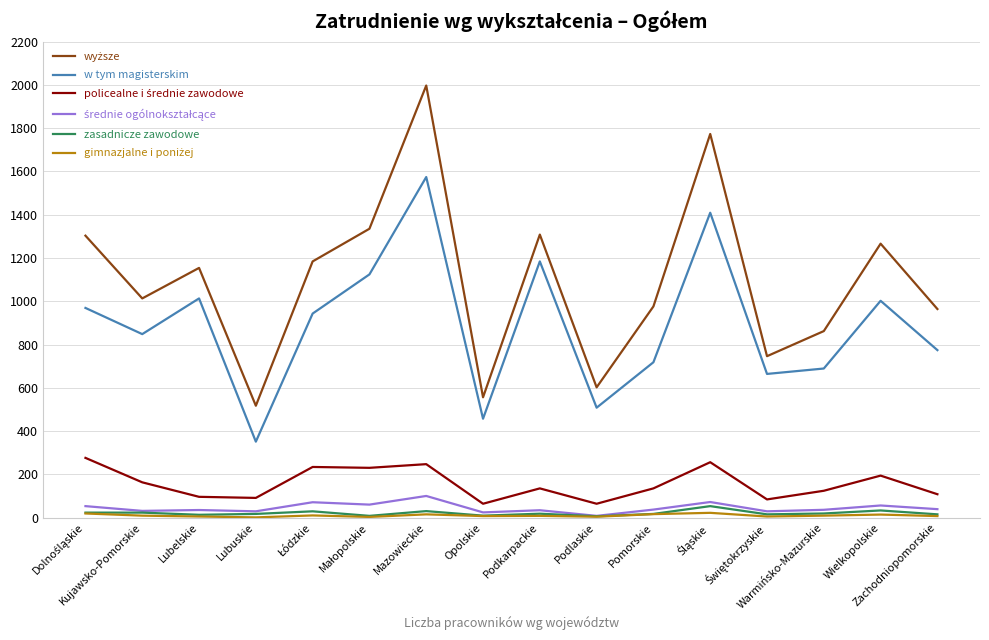

What position from the right is Warmińsko-Mazurskie?

3